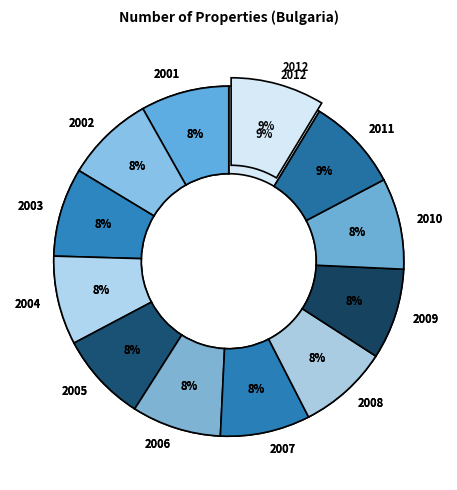

Is there any slice that represents more than half of the pie?

No